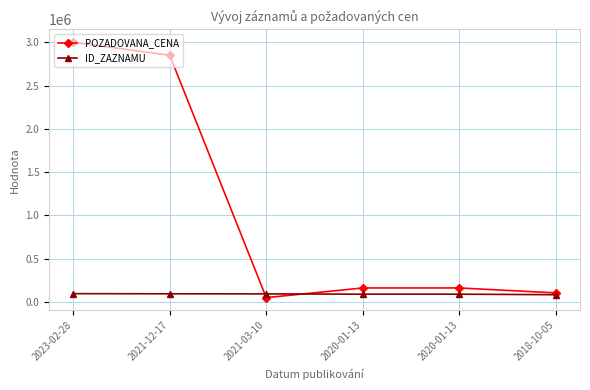

Which has a higher value, 2020-01-13 or 2021-03-10?

2020-01-13